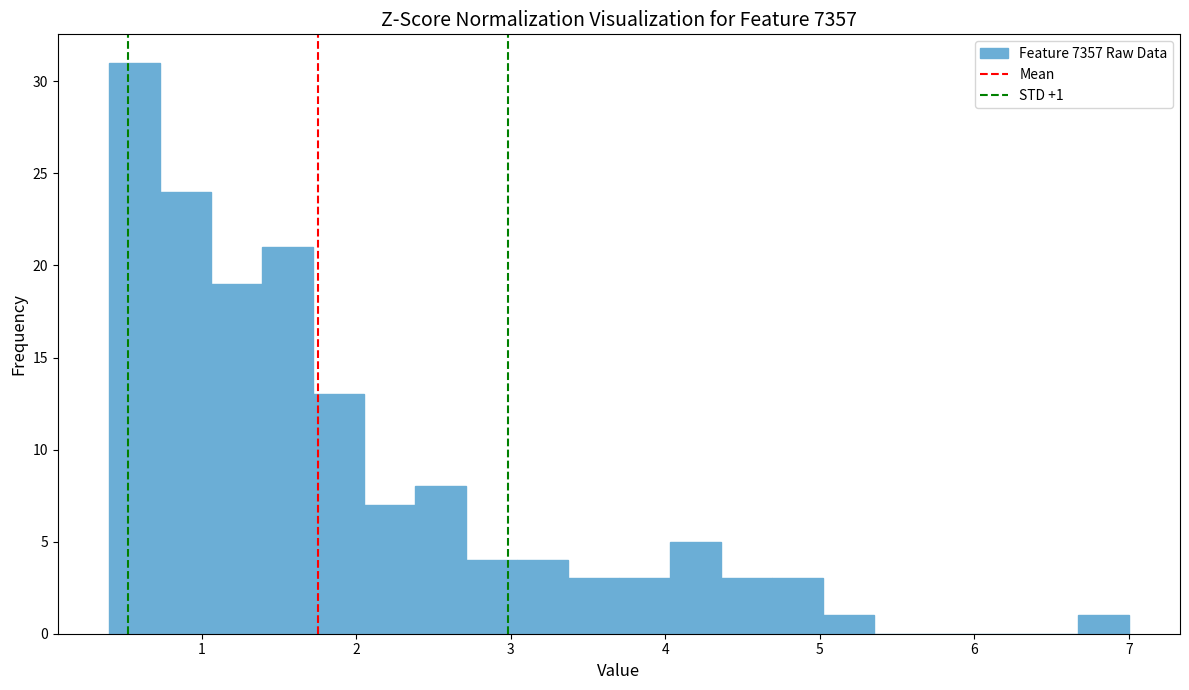

Around what value on the x-axis is the tallest bar? Give the approximate position of its centre, as read against the axis.

0.6